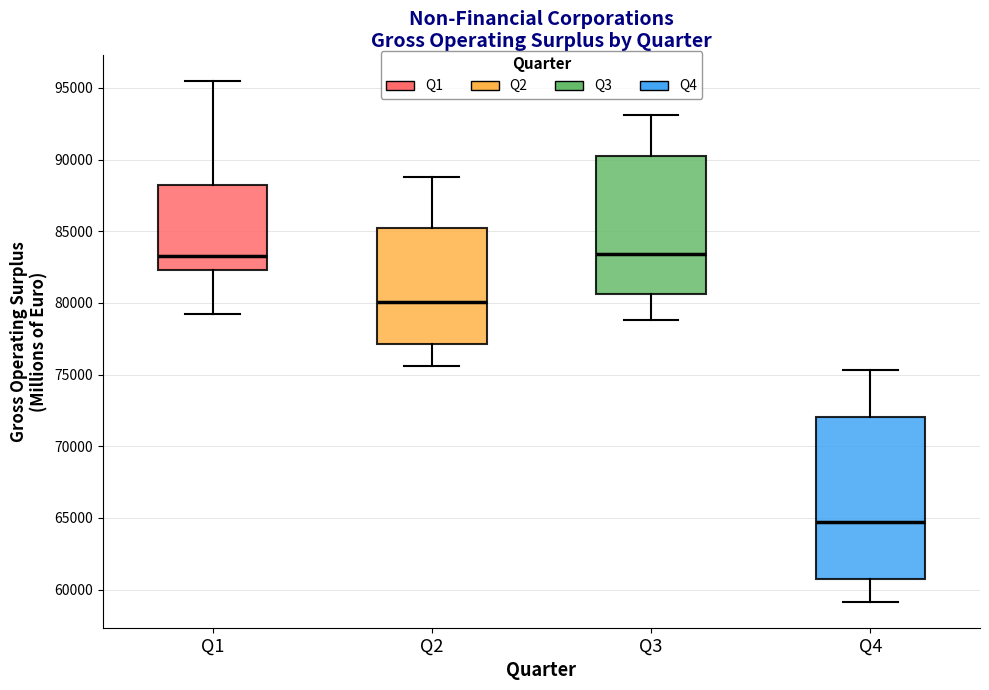

Comparing the boxes themselves (not the whiskers), which one is the tallest?

Q4